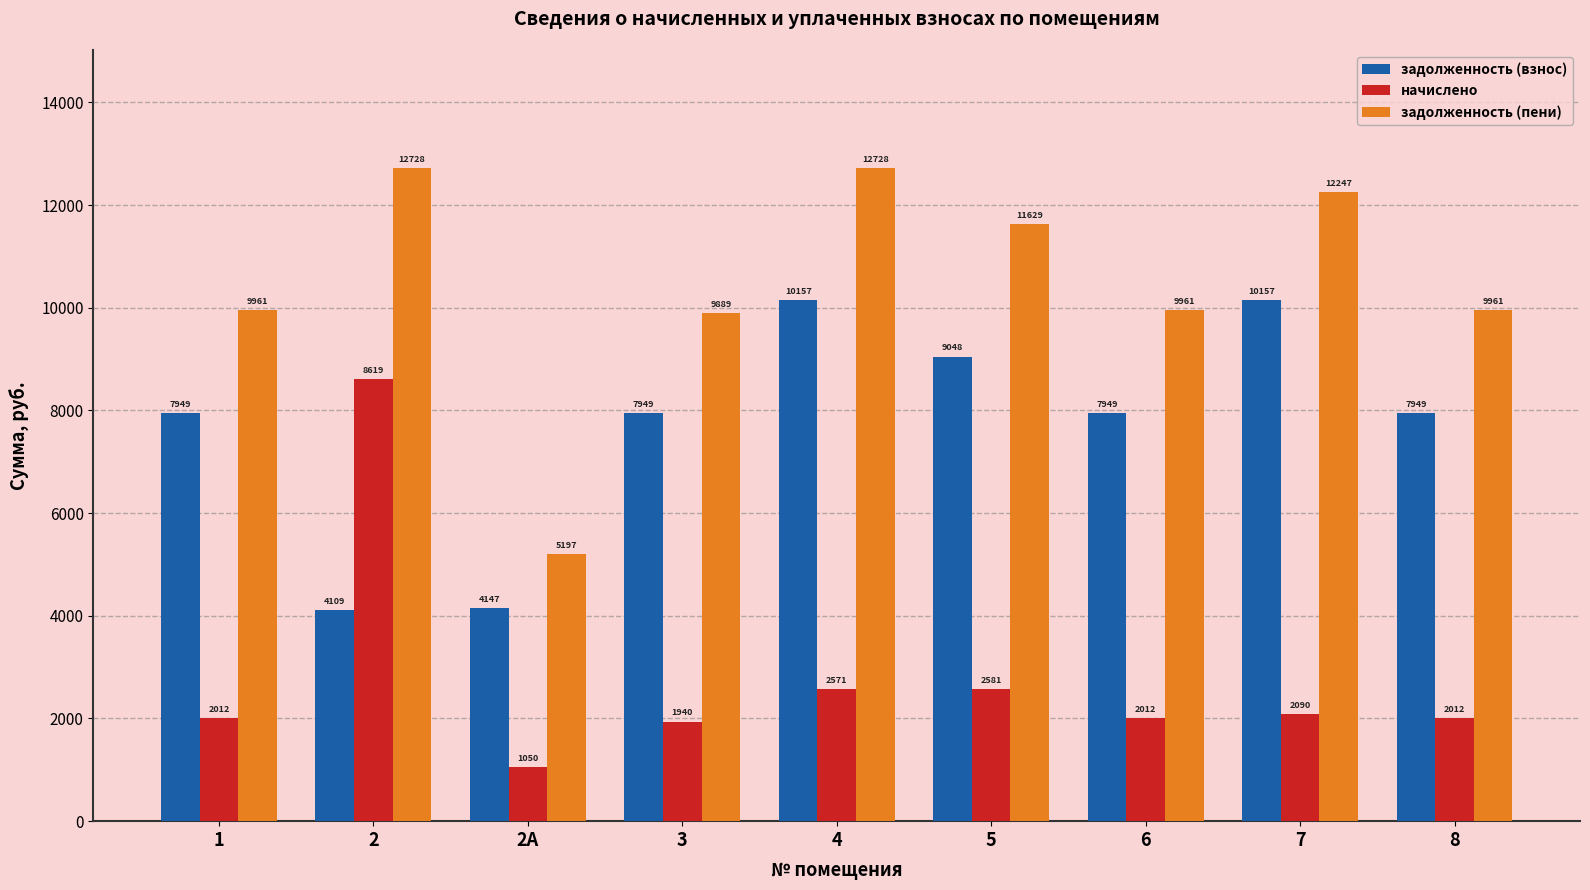

True or false: задолженность (взнос) has a value of 9048.2 at 5.

True